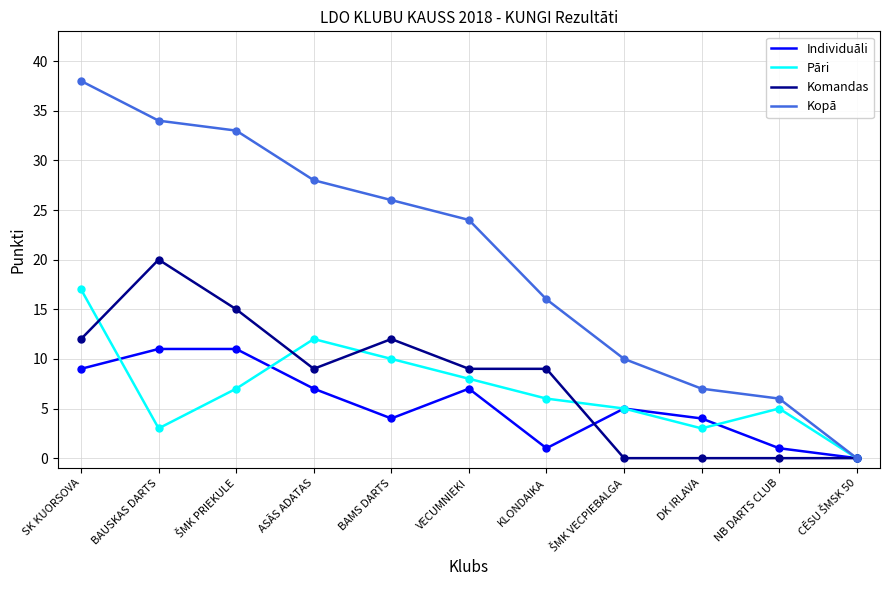

At which category does the chart reach its peak across all series?

SK KUORSOVA